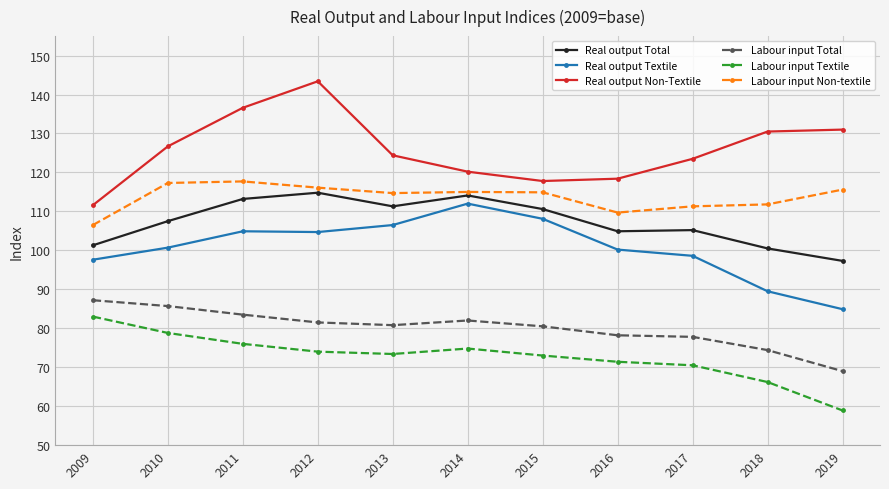

At which label does Real output Non-Textile reach its peak?

2012